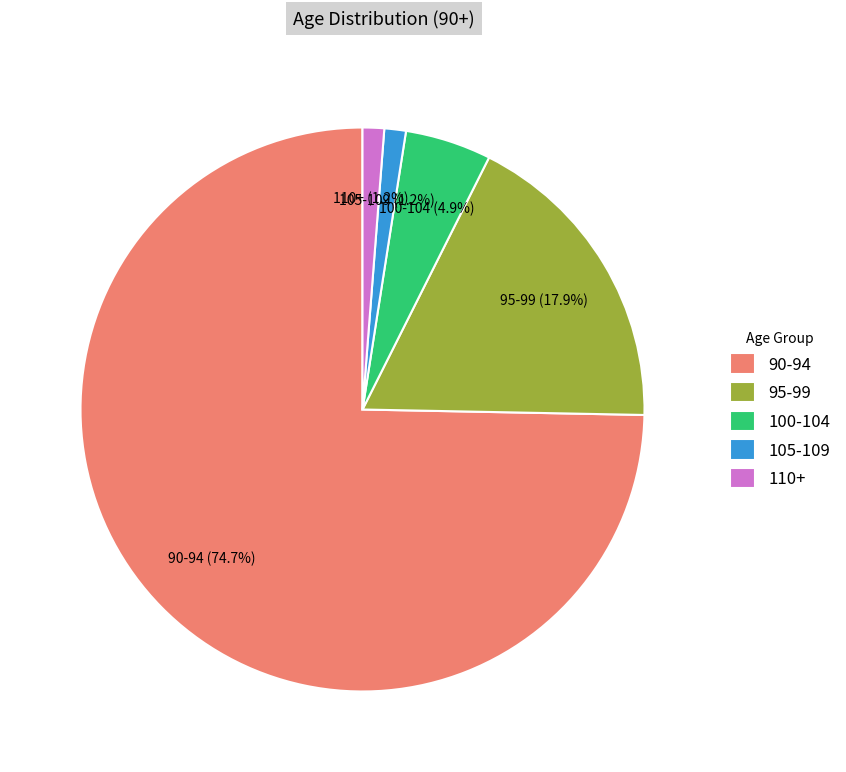

Which has a higher value, 105-109 or 95-99?

95-99